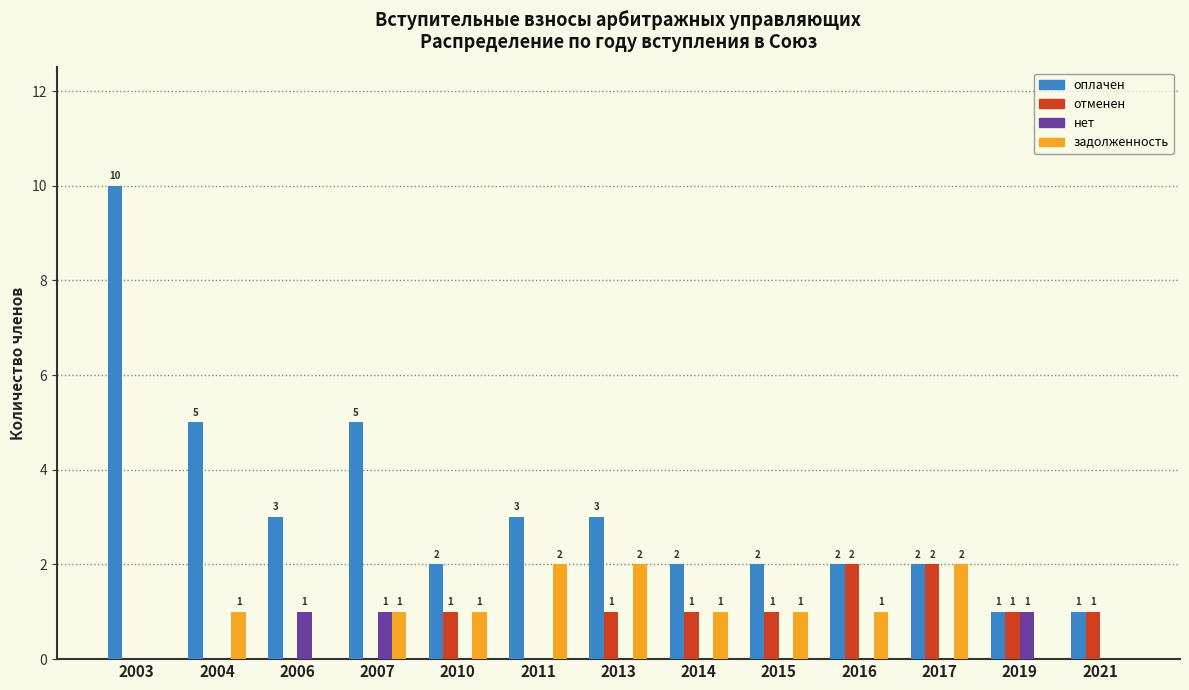

How many оплачен values are between 2 and 3?

8